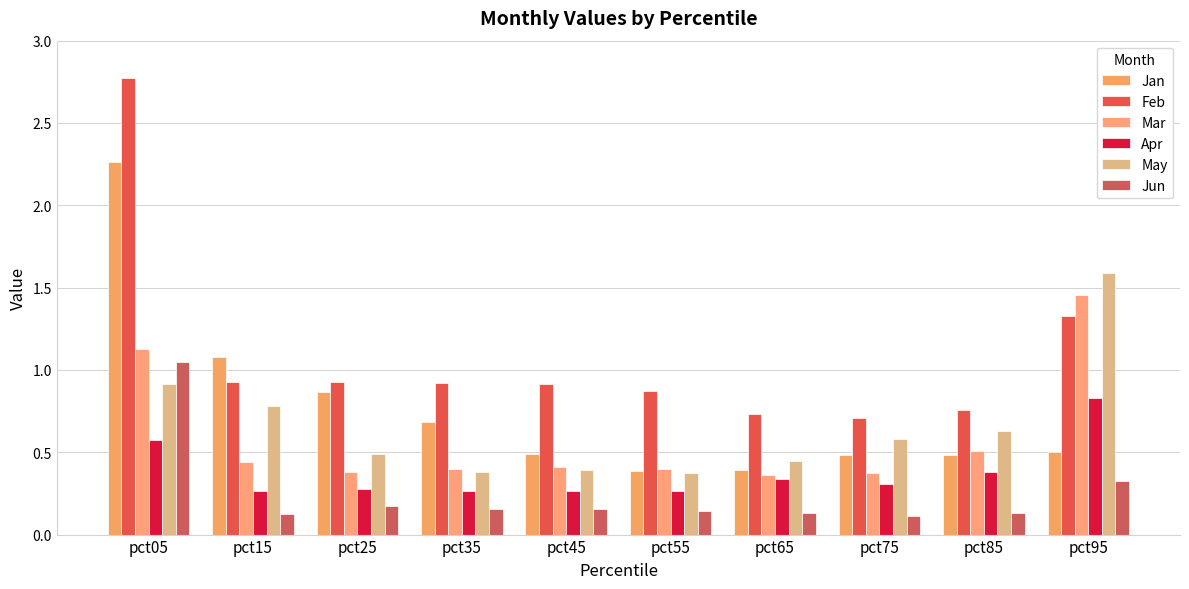

The Jan series shows 0.9 at pct85. True or false?

False